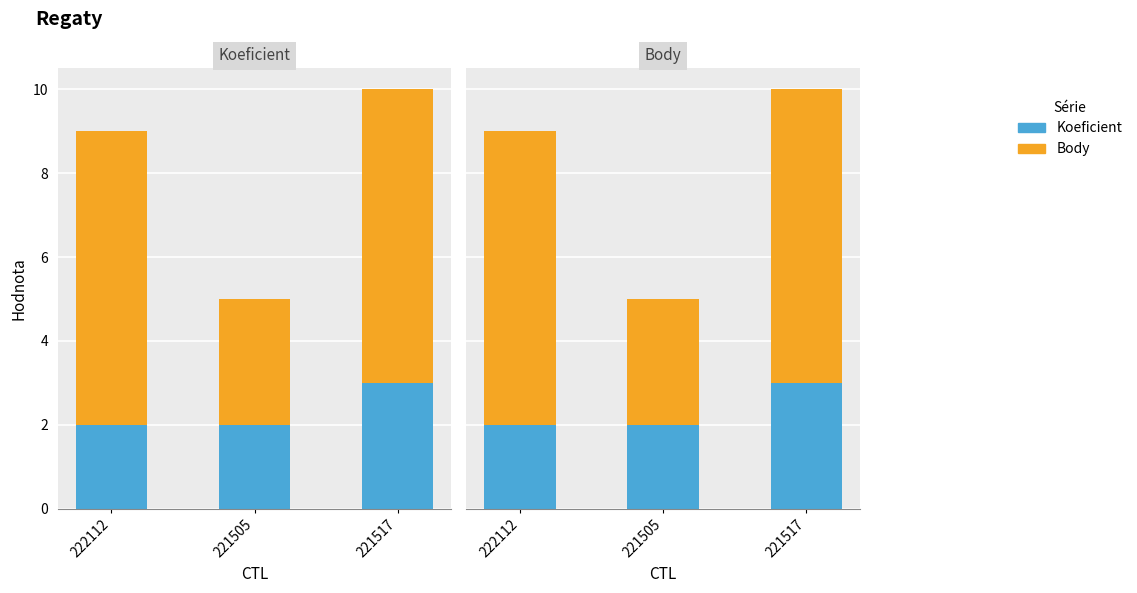

How many data points in Koeficient are above 2?

1